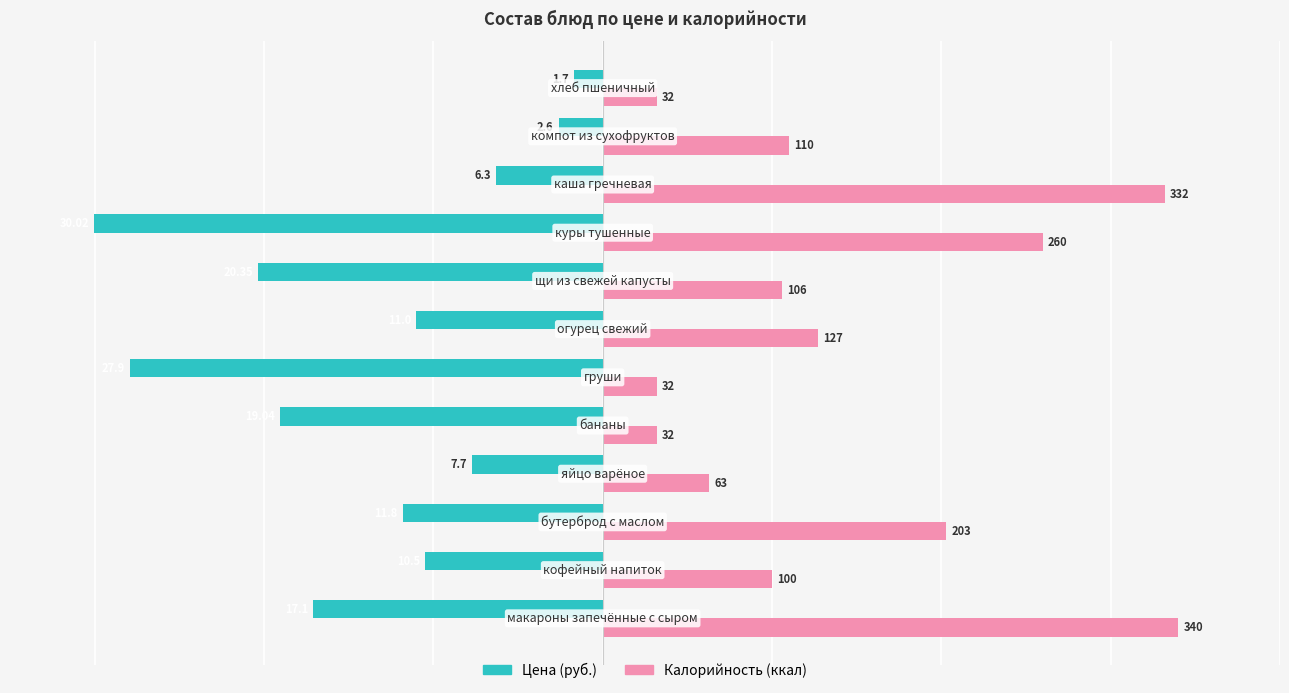

What is the value of the Цена bar at the 1st from the left?

-17.1